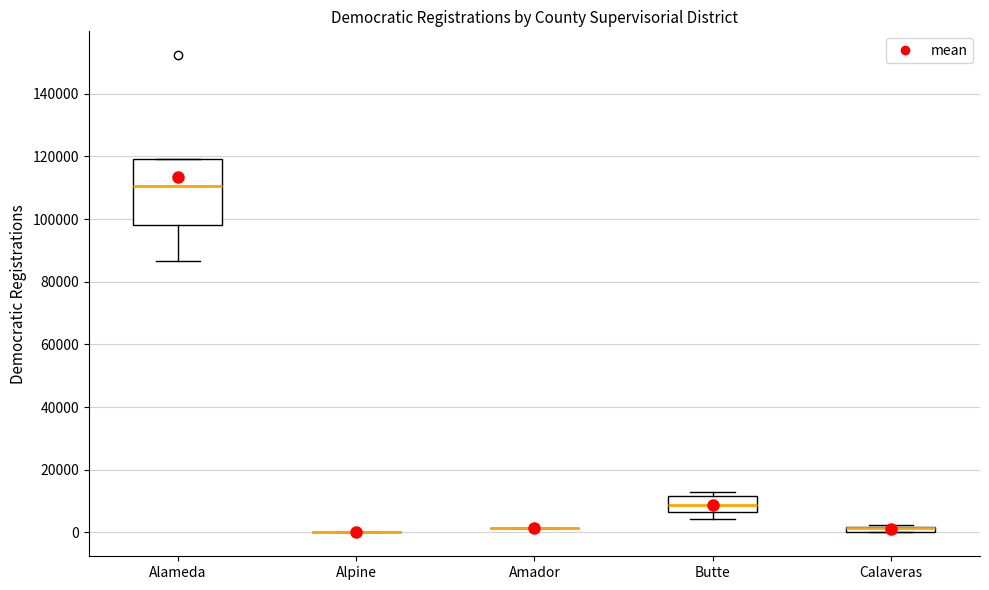

Comparing the boxes themselves (not the whiskers), which one is the tallest?

Alameda